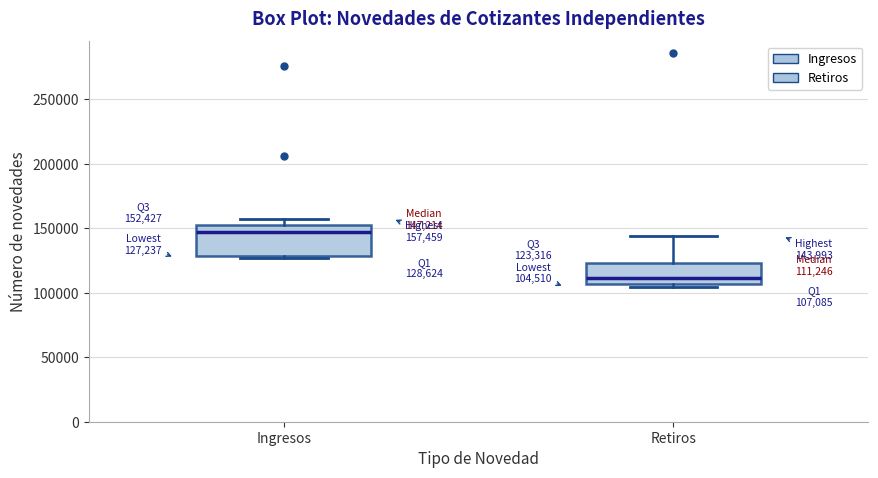

Which box has the highest median line?

Ingresos